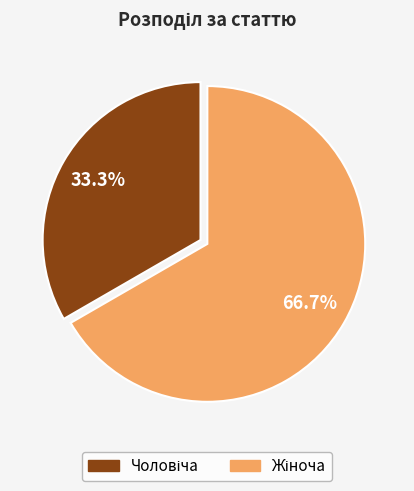

How many segments does this pie chart have?

2